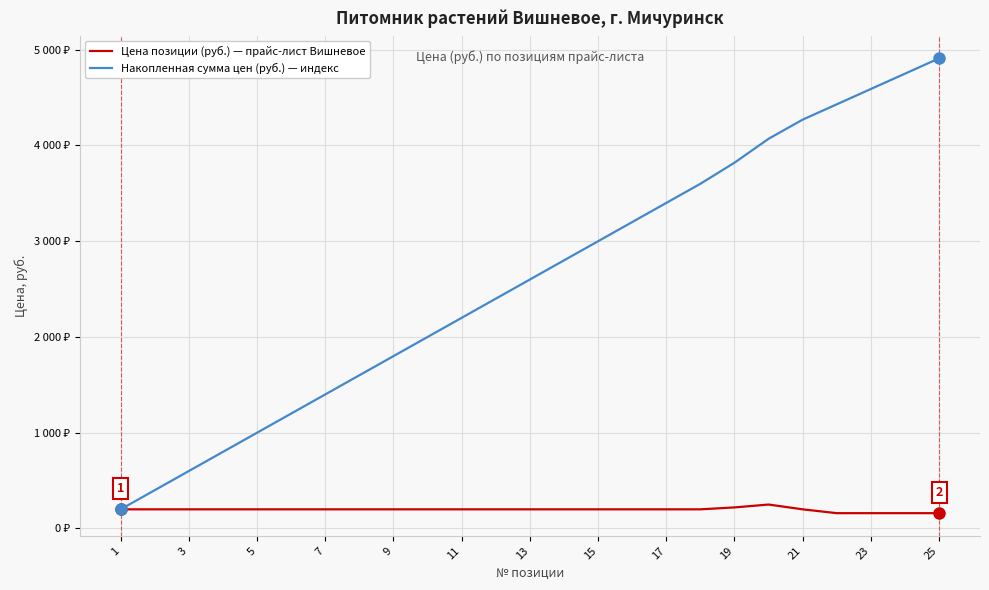

What is the minimum value for Цена позиции (руб.) — прайс-лист Вишневое?

160